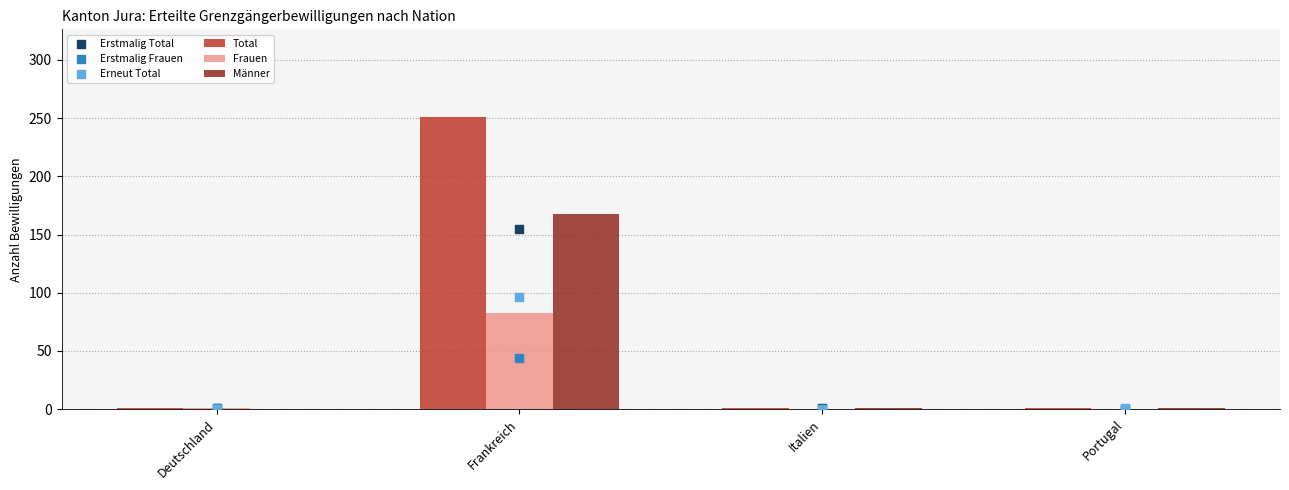

At which category is the sum across all series the highest?

Frankreich